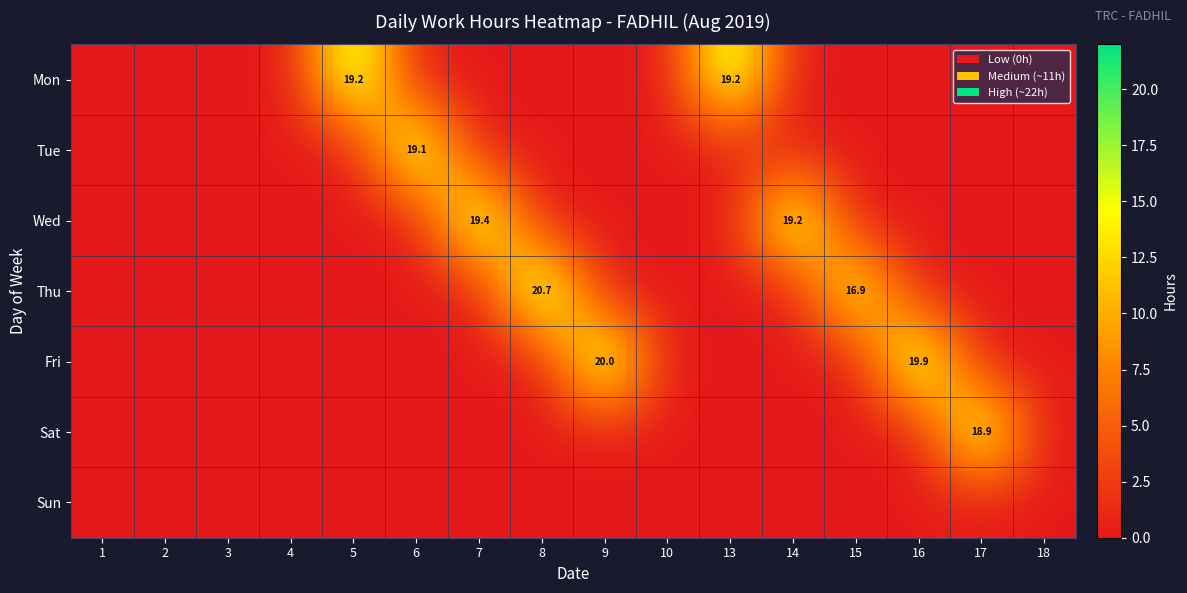

The value of Sun at 16 is 0.0. True or false?

True